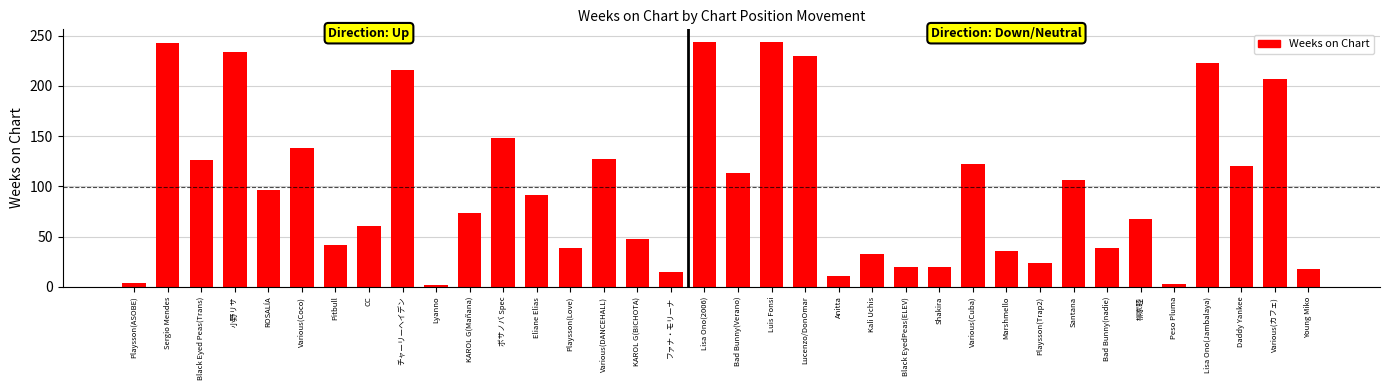

Are the bars horizontal?

No